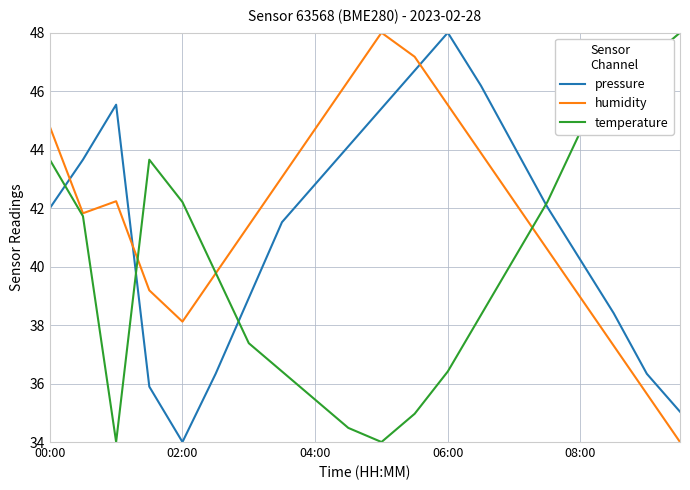

Rank the series by their average value, from lowest to highest.

temperature, pressure, humidity